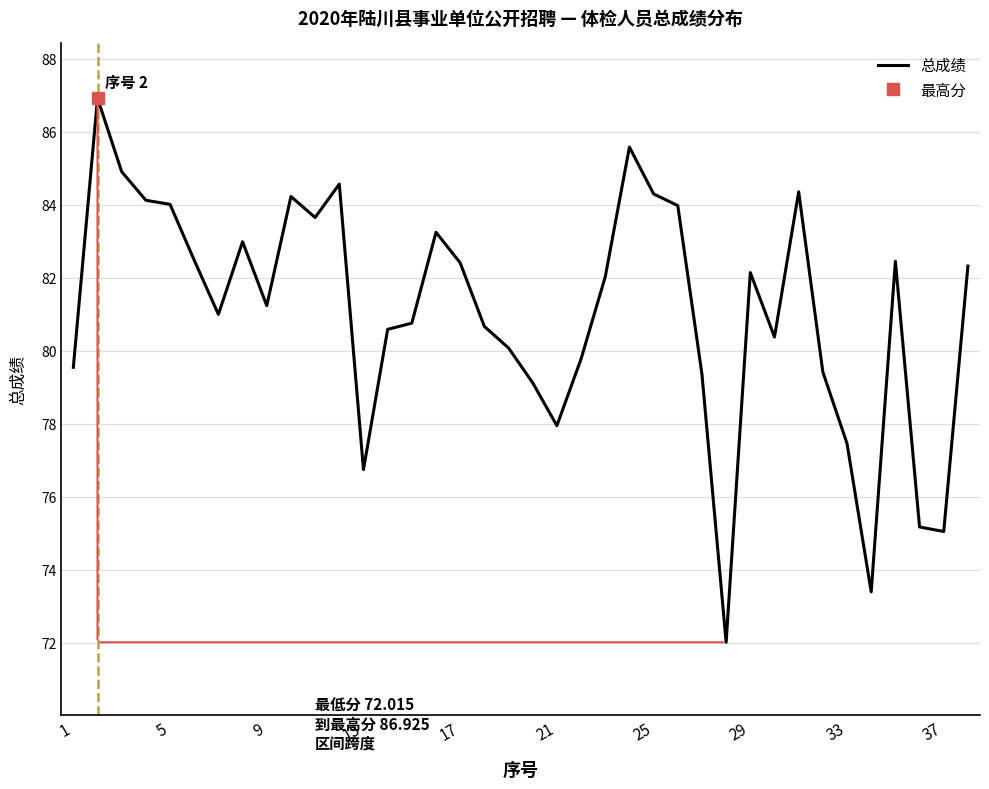

The value of 总成绩 at 17 is 147.4. True or false?

False